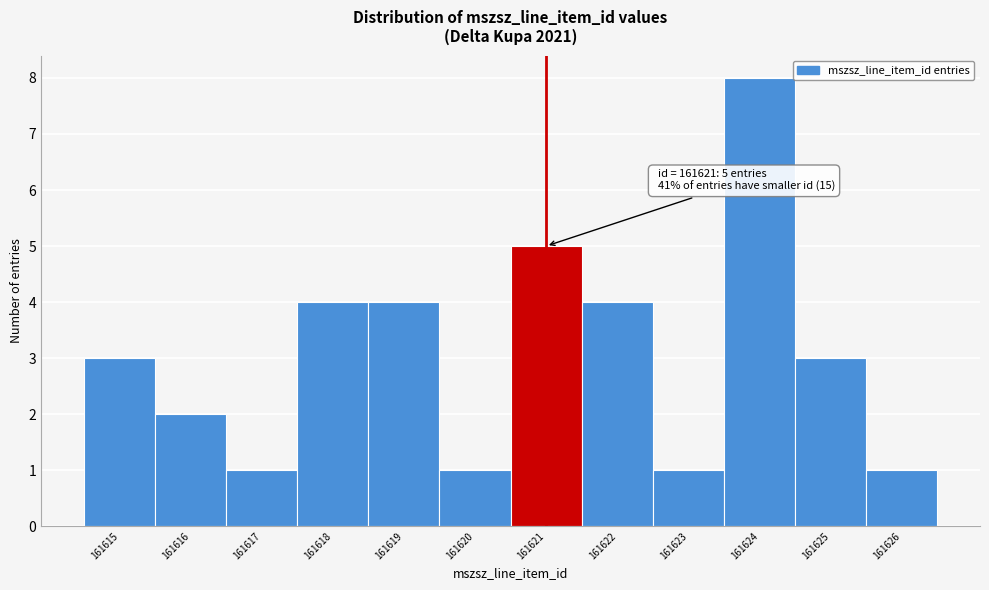

Which range on the x-axis has the tallest bar?

161623.5 to 161624.5